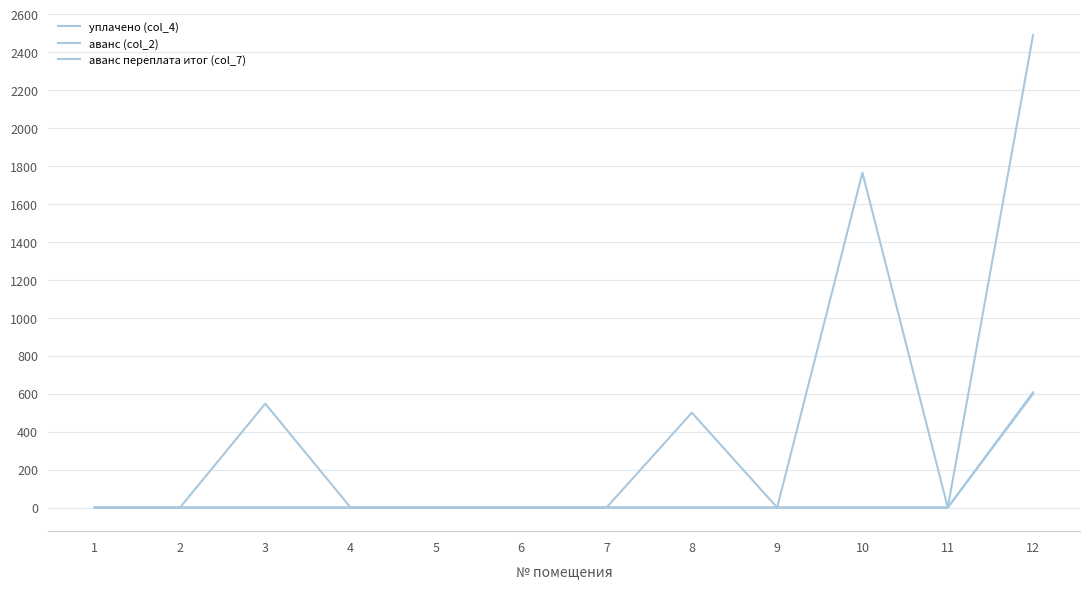

True or false: уплачено (col_4) and аванс (col_2) intersect in this chart.

False